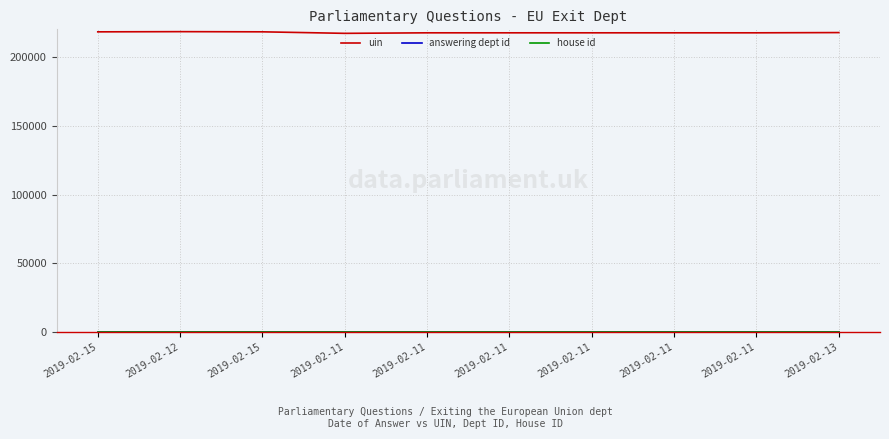

Does the chart have visible grid lines?

Yes